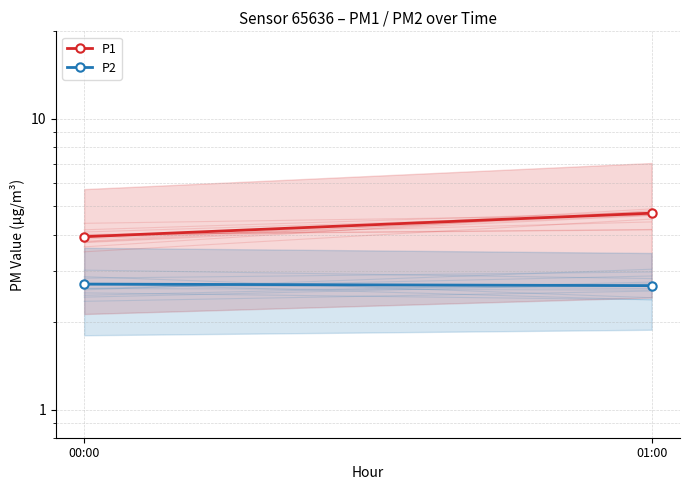

How many distinct data groups are displayed?

2